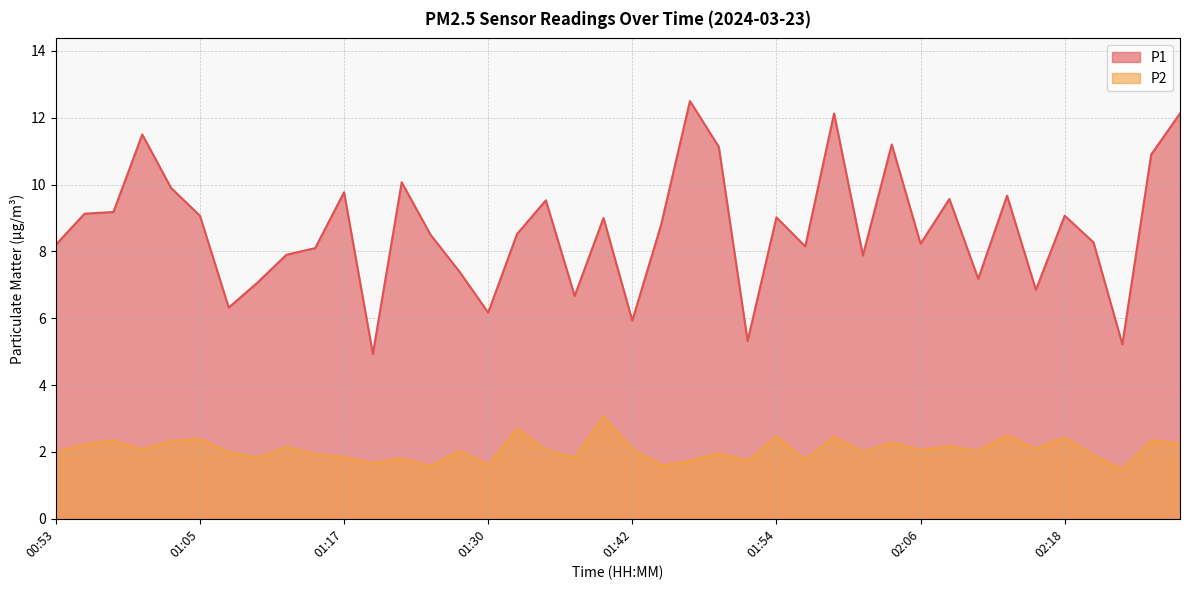

Reading left to right, extract all data points from this chart.

P1: 00:53=8.2	00:56=9.1	00:58=9.2	01:00=11.5	01:03=9.9	01:05=9.1	01:08=6.3	01:10=7.1	01:13=7.9	01:15=8.1	01:17=9.8	01:20=4.9	01:22=10.1	01:25=8.5	01:27=7.4	01:30=6.2	01:32=8.5	01:34=9.5	01:37=6.7	01:39=9.0	01:42=5.9	01:44=8.8	01:46=12.5	01:49=11.1	01:51=5.3	01:54=9.0	01:56=8.2	01:59=12.1	02:01=7.9	02:04=11.2	02:06=8.2	02:08=9.6	02:11=7.2	02:13=9.7	02:16=6.8	02:18=9.1	02:21=8.3	02:23=5.2	02:25=10.9	02:28=12.1
P2: 00:53=2.0	00:56=2.2	00:58=2.4	01:00=2.1	01:03=2.3	01:05=2.4	01:08=2.0	01:10=1.8	01:13=2.1	01:15=1.9	01:17=1.9	01:20=1.7	01:22=1.8	01:25=1.6	01:27=2.0	01:30=1.6	01:32=2.7	01:34=2.1	01:37=1.8	01:39=3.1	01:42=2.1	01:44=1.6	01:46=1.7	01:49=2.0	01:51=1.7	01:54=2.5	01:56=1.8	01:59=2.5	02:01=2.0	02:04=2.3	02:06=2.0	02:08=2.2	02:11=2.0	02:13=2.5	02:16=2.1	02:18=2.4	02:21=1.9	02:23=1.5	02:25=2.4	02:28=2.2